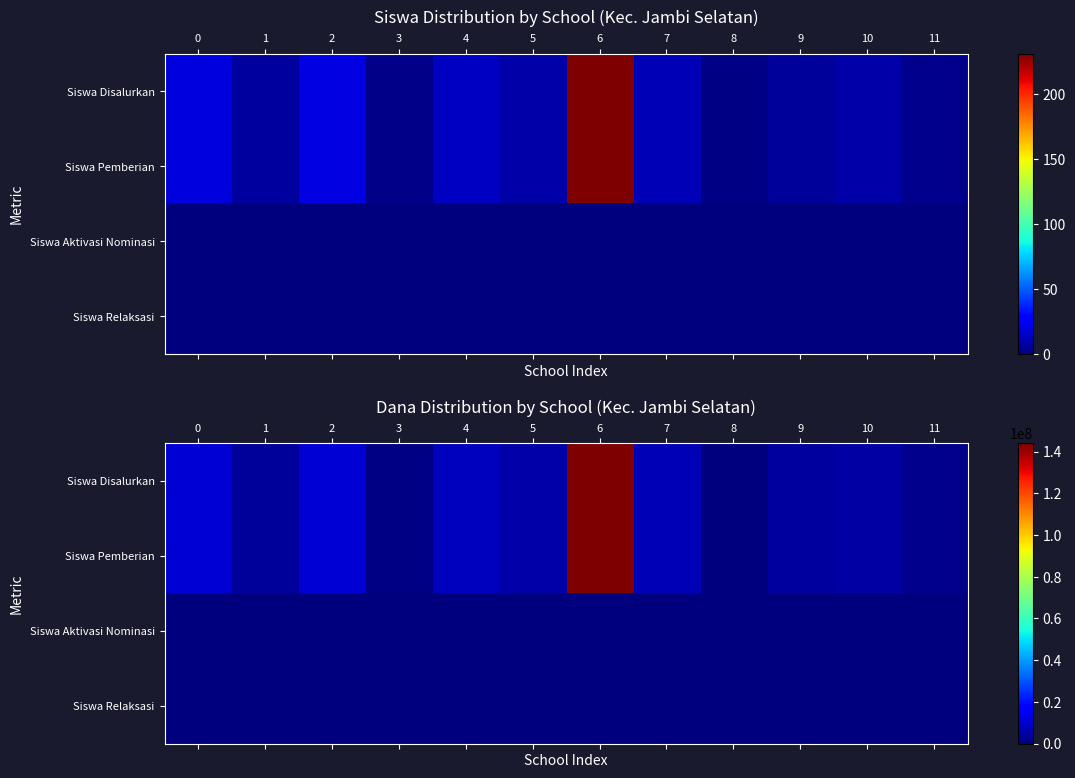

Rank the series by their maximum value, from lowest to highest.

row_2, row_3, row_0, row_1